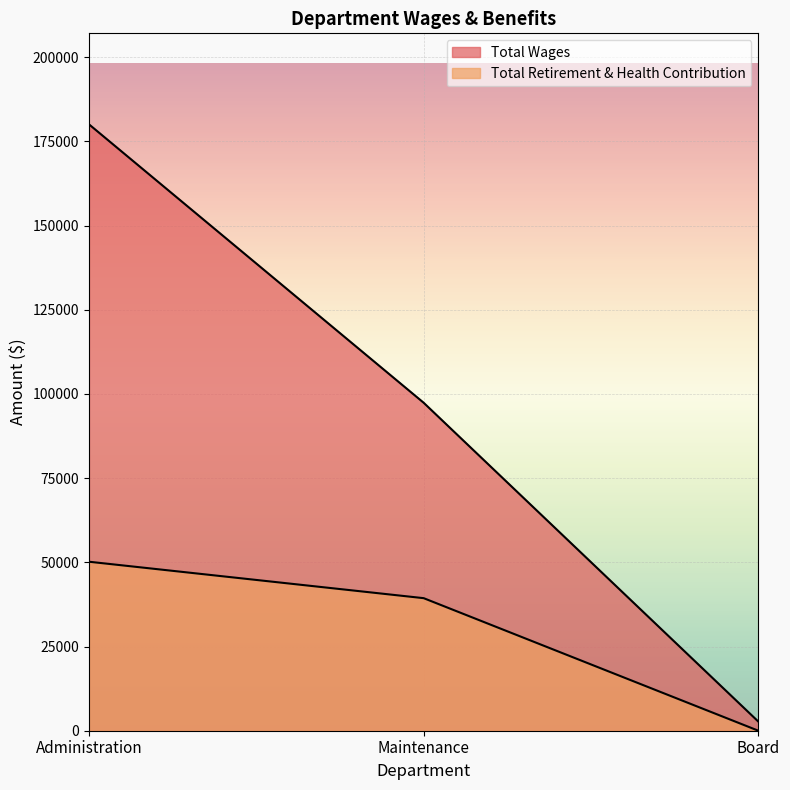

List the labels in order of Total Wages value, largest first.

Administration, Maintenance, Board